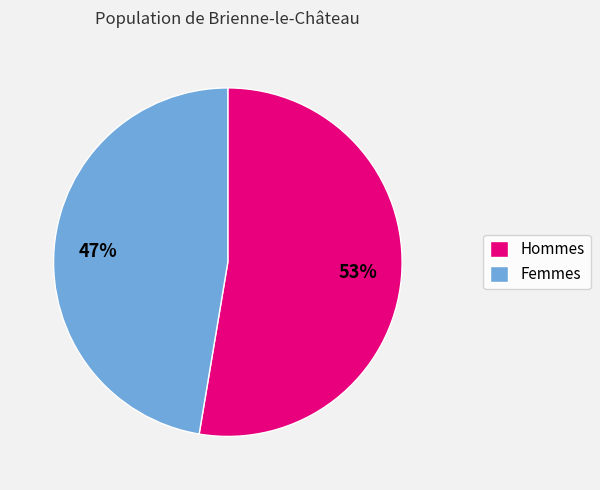

Is there a majority slice in this chart?

Yes